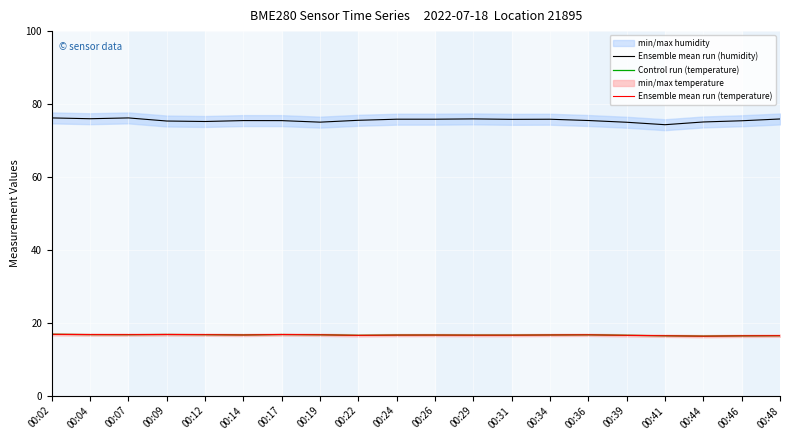

Between 00:48 and 00:09, which is larger?

00:48